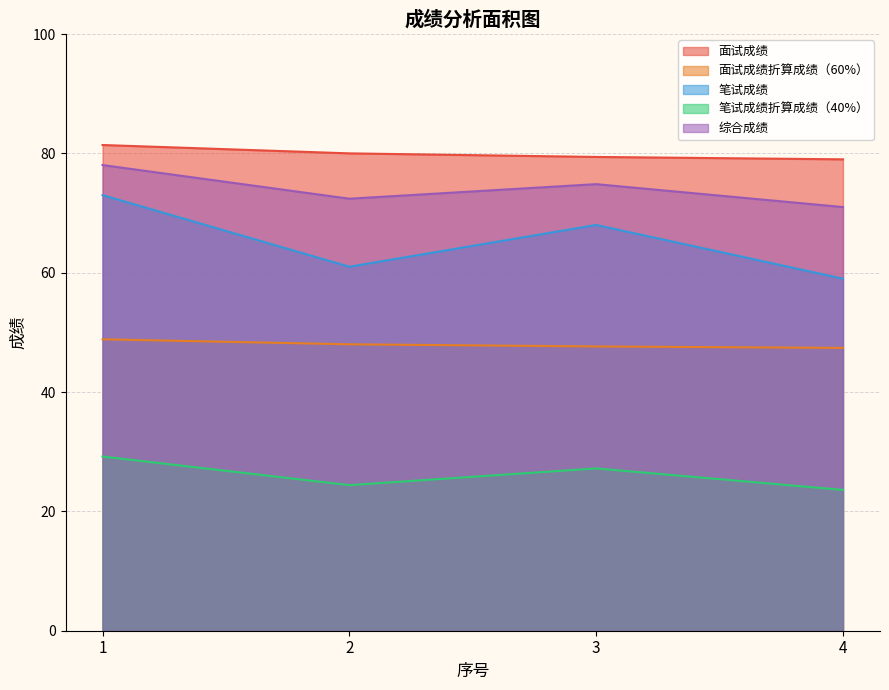

Where is 笔试成绩 nearest to the value 66?

3